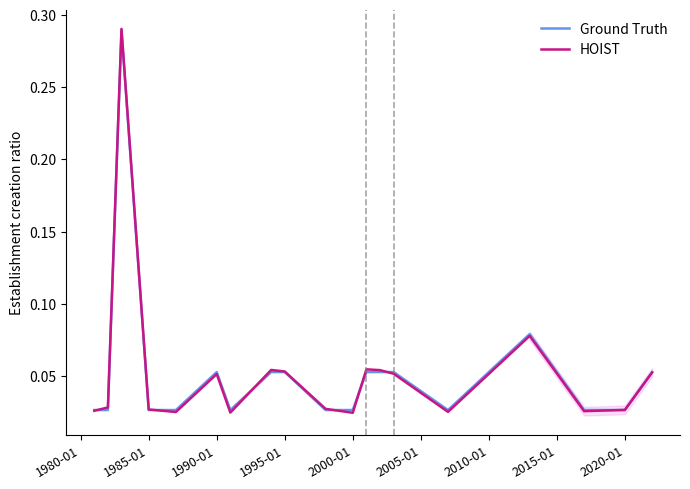

How many lines are shown in the chart?

2